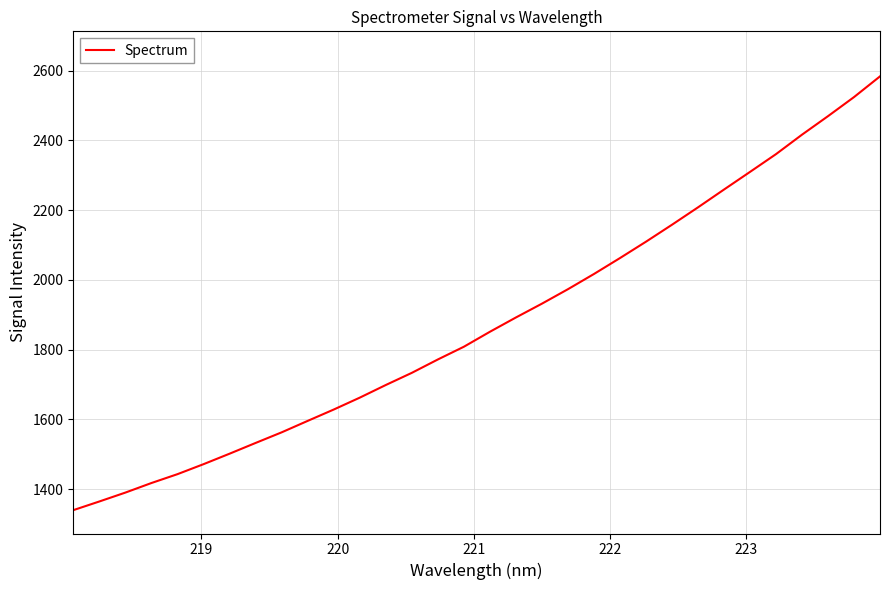

What is the sum of all values?

60049.5